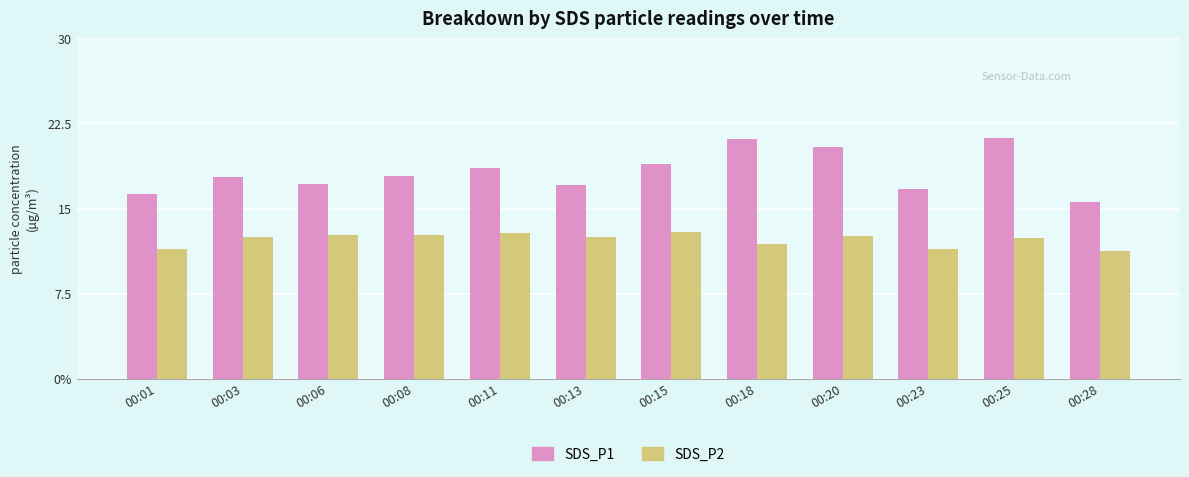

What are all the series names shown in the legend?

SDS_P1, SDS_P2